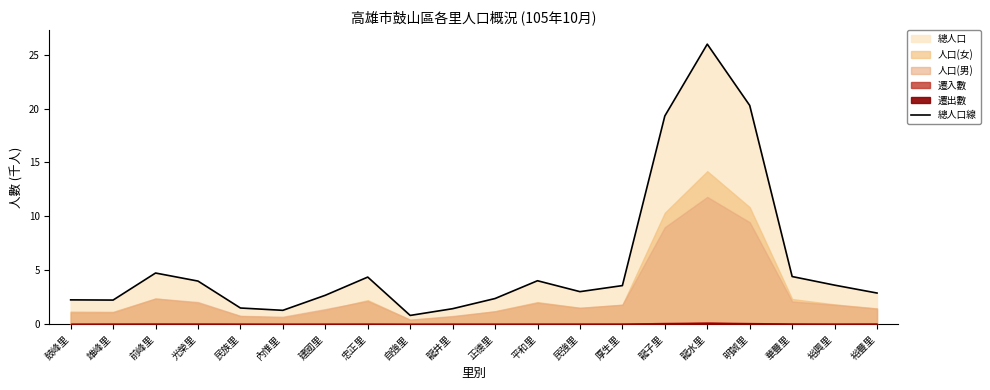

Reading left to right, extract all data points from this chart.

鼓峰里=2.2	雄峰里=2.2	前峰里=4.7	光榮里=4.0	民族里=1.5	內惟里=1.3	建國里=2.7	忠正里=4.4	自強里=0.8	龍井里=1.4	正德里=2.4	平和里=4.0	民強里=3.0	厚生里=3.6	龍子里=19.3	龍水里=26.0	明誠里=20.3	華豐里=4.4	裕興里=3.6	裕豐里=2.9